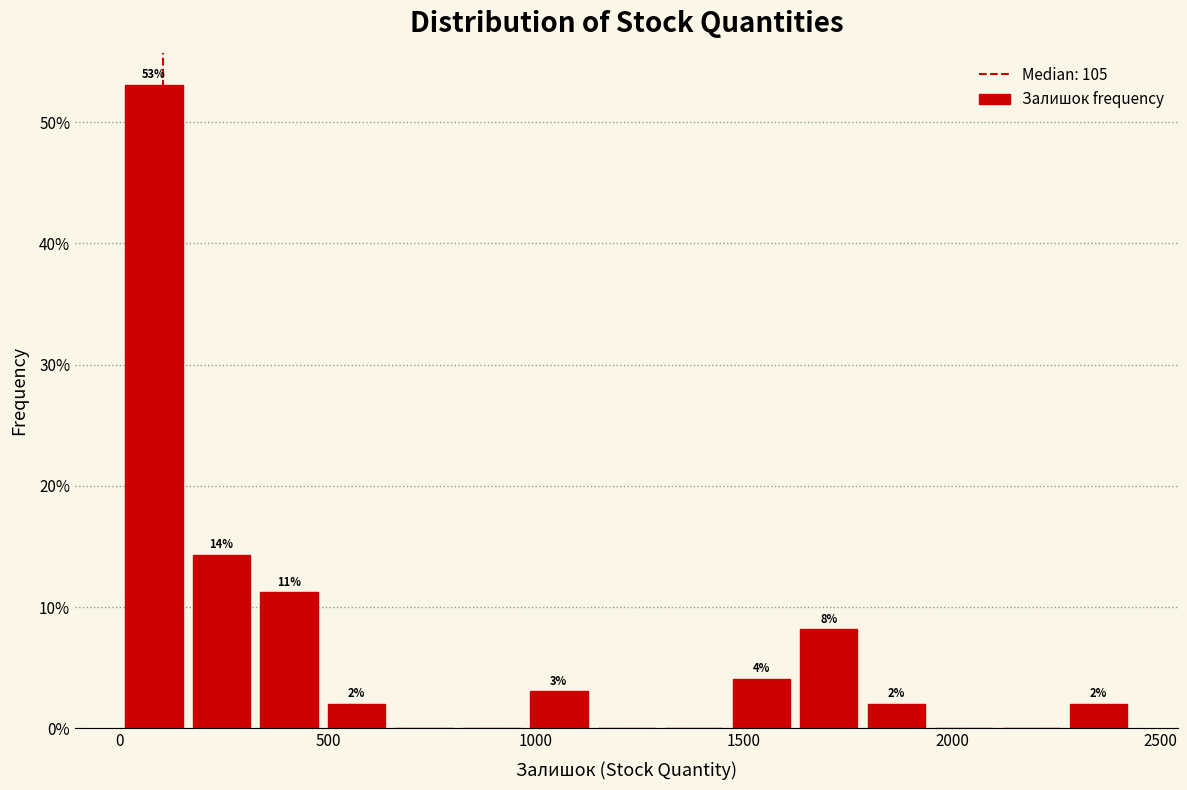

Read against the x-axis, roughly where is the centre of the tallest bar?

100